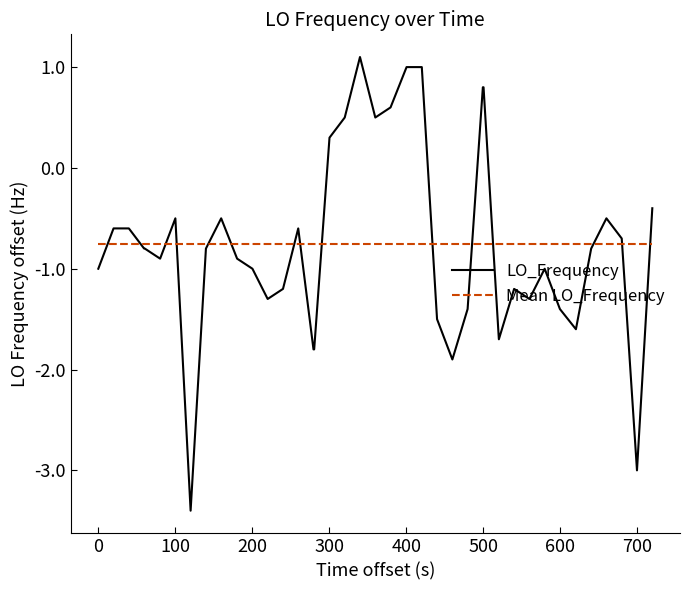

Reading right to left, extract all data points from this chart.

LO_Frequency: -0.4	-3.0	-0.7	-0.5	-0.8	-1.6	-1.4	-1.0	-1.3	-1.2	-1.7	0.8	0.8	-1.4	-1.9	-1.5	1.0	1.0	0.6	0.5	1.1	0.5	0.3	-1.8	-1.8	-0.6	-1.2	-1.3	-1.0	-0.9	-0.5	-0.8	-3.4	-0.5	-0.9	-0.8	-0.8	-0.6	-0.6	-1.0
Mean LO_Frequency: -0.8	-0.8	-0.8	-0.8	-0.8	-0.8	-0.8	-0.8	-0.8	-0.8	-0.8	-0.8	-0.8	-0.8	-0.8	-0.8	-0.8	-0.8	-0.8	-0.8	-0.8	-0.8	-0.8	-0.8	-0.8	-0.8	-0.8	-0.8	-0.8	-0.8	-0.8	-0.8	-0.8	-0.8	-0.8	-0.8	-0.8	-0.8	-0.8	-0.8